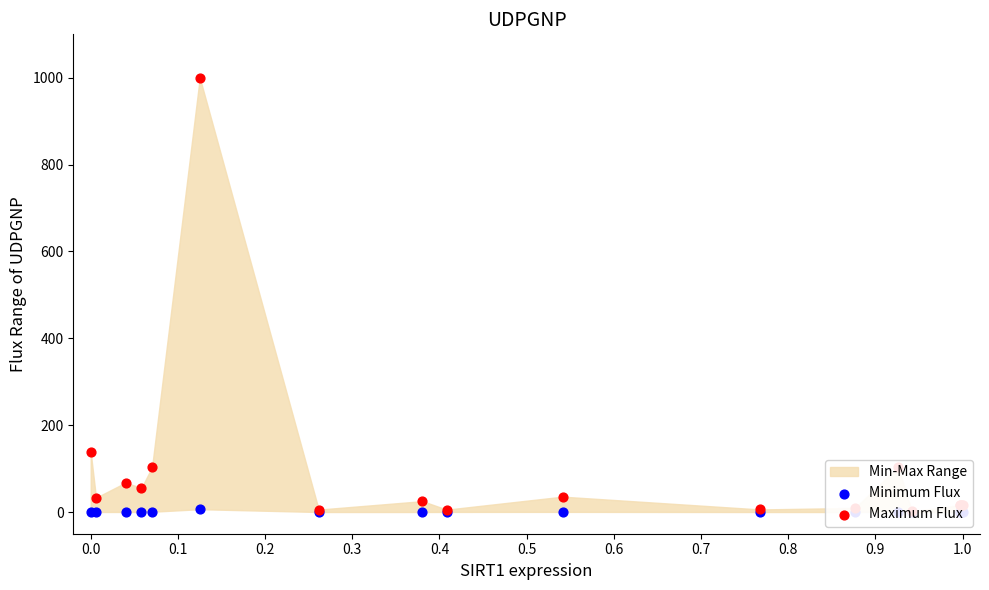

What is the total value across all series at 0.8?

5.7